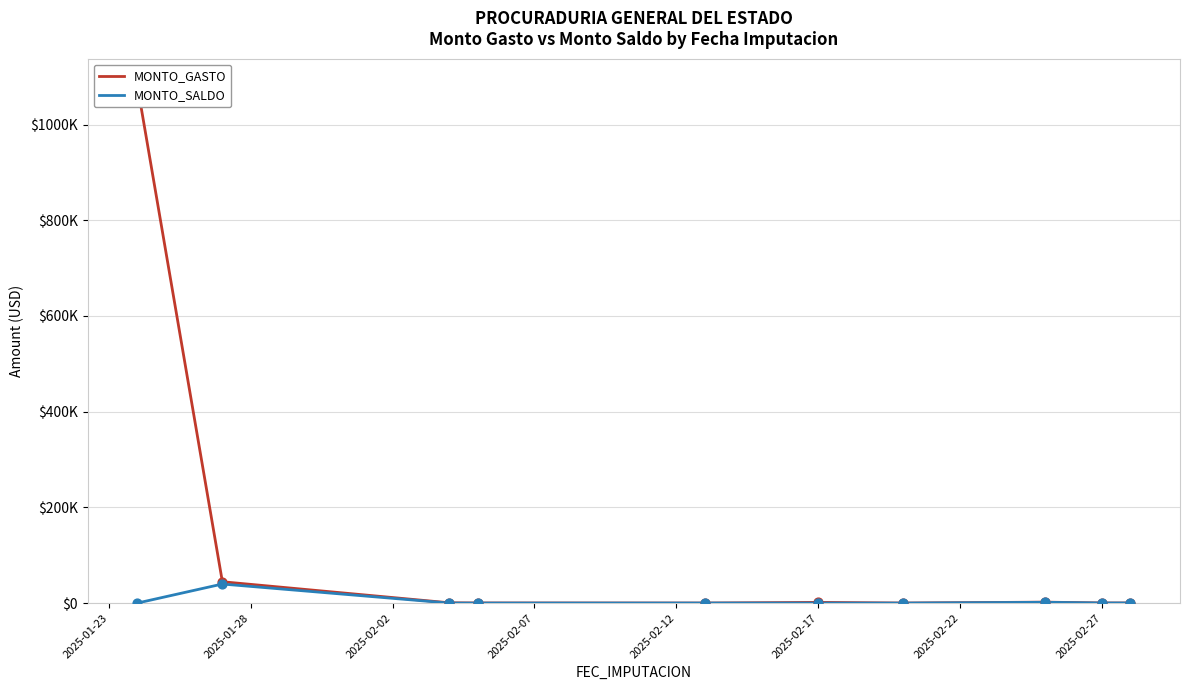

Is the value of MONTO_GASTO at 2025-02-12 greater than the value of MONTO_SALDO at 2025-02-12?

No